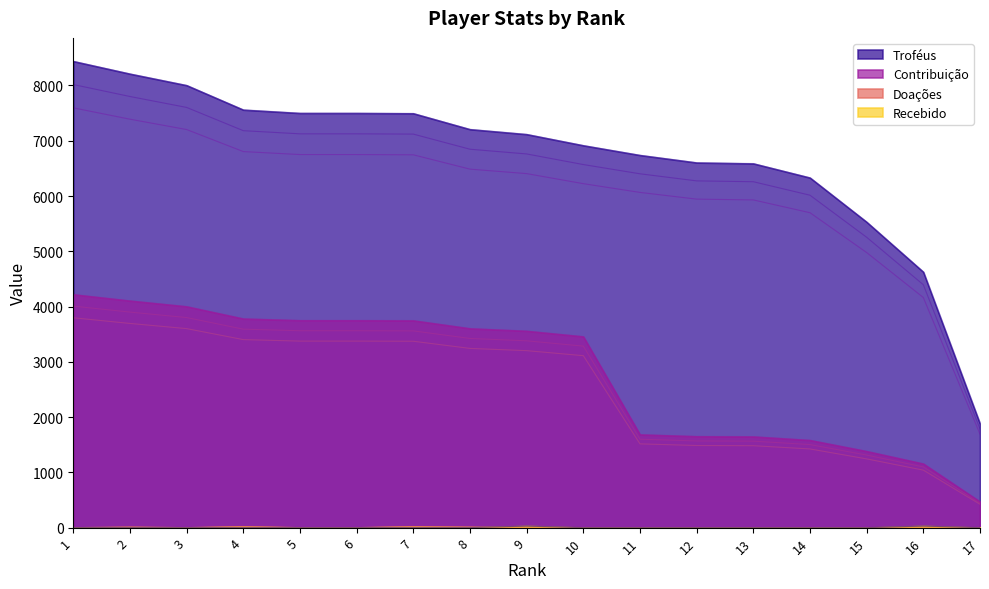

True or false: Doações and Contribuição intersect in this chart.

False